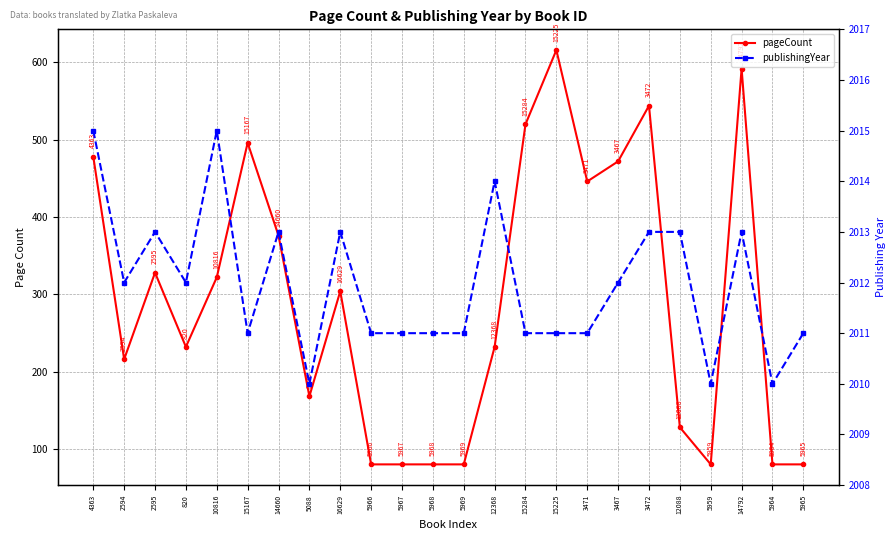

At which label is pageCount closest to 348?

2595